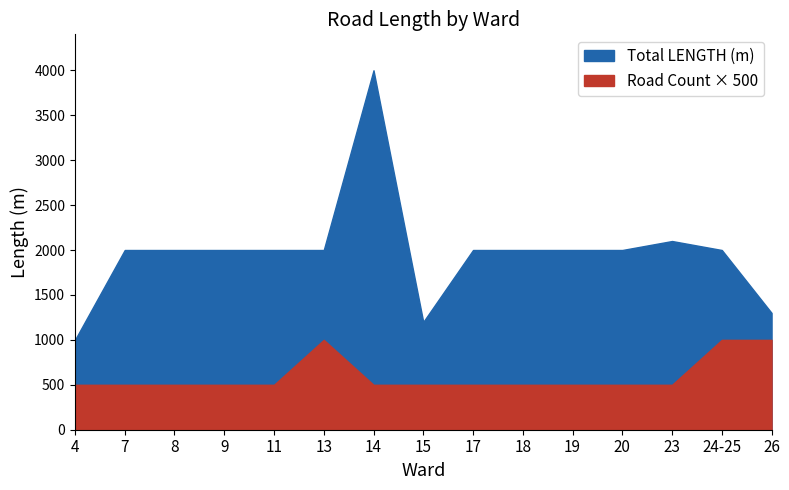

Does the chart display data point markers on the line(s)?

No